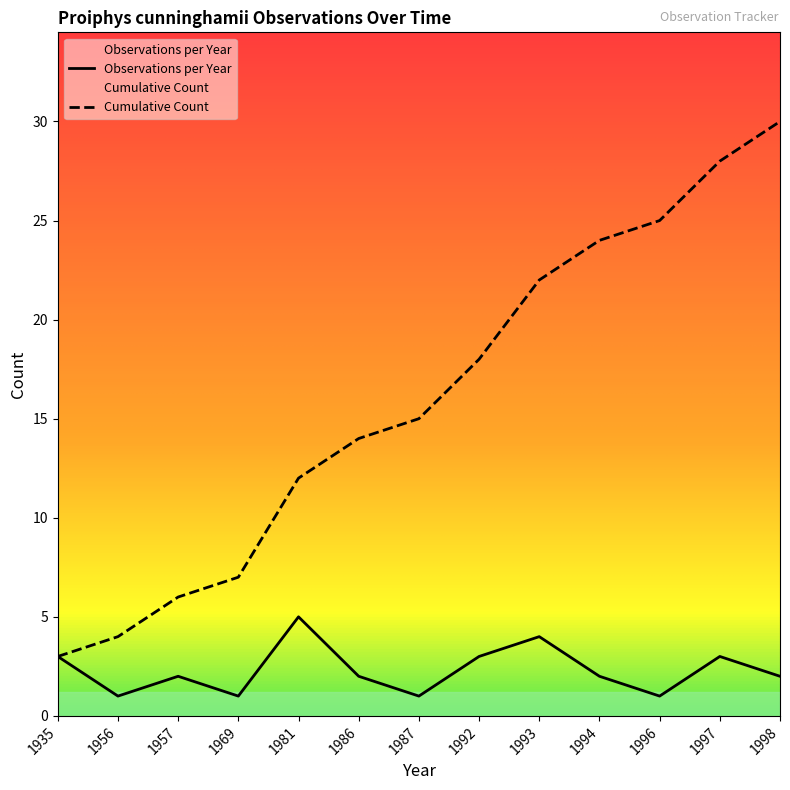

True or false: Cumulative Count and Observations per Year intersect in this chart.

False